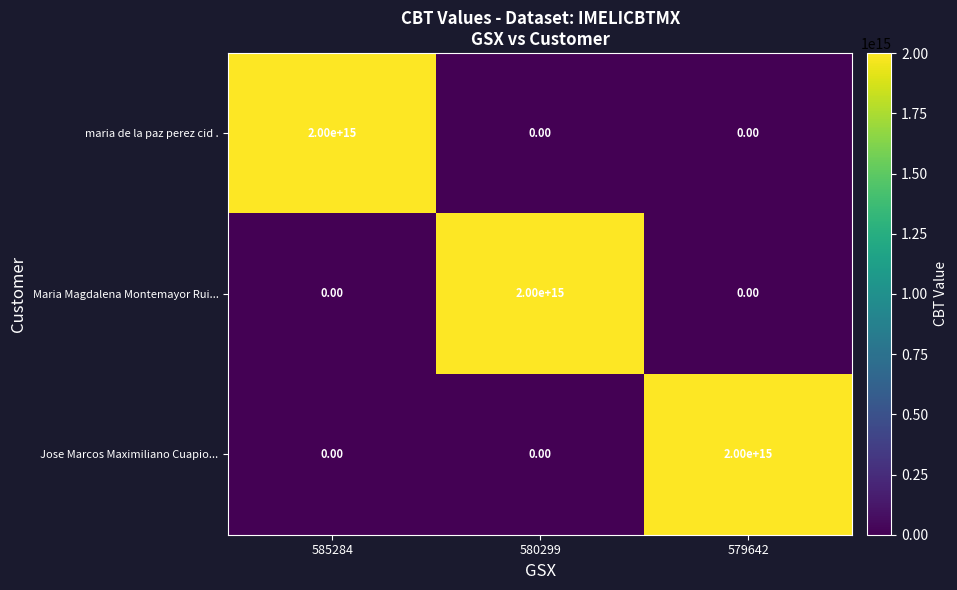

Is the value of maria de la paz perez cid . at 585284 greater than the value of Maria Magdalena Montemayor Rui... at 579642?

Yes